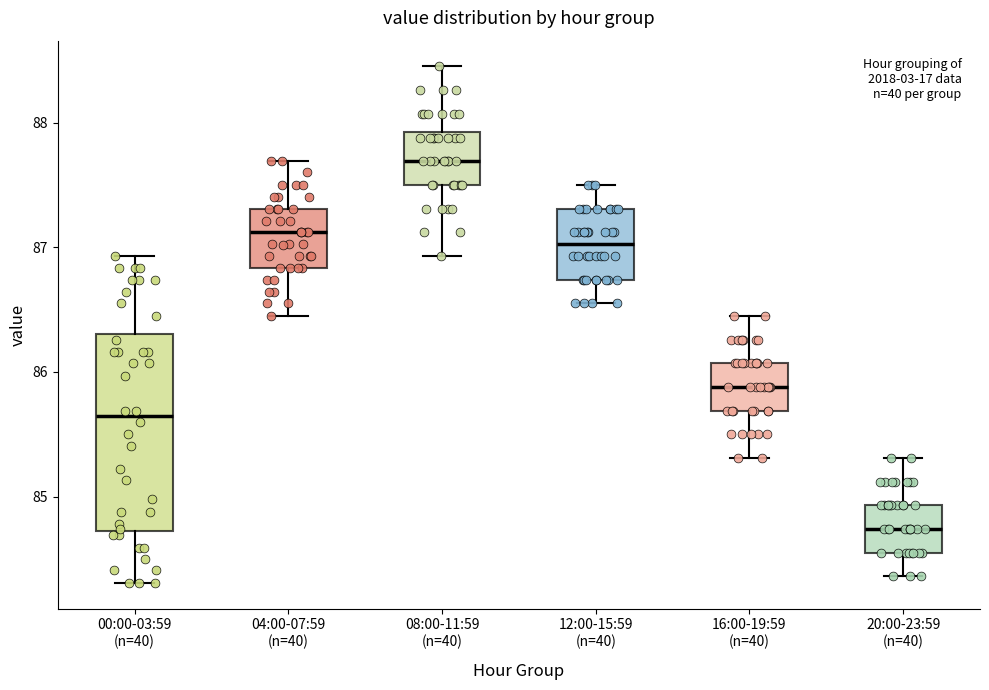

Reading left to right, read every box against the y-axis: the position of its median line, the range the box covers, and the ends of its whiskers. The values are not printed on the chart, so give them approximately, as read against the axis.

00:00-03:59 (n=40): median 85.6, box 84.7 to 86.3, whiskers 84.3 to 86.9
04:00-07:59 (n=40): median 87.1, box 86.8 to 87.3, whiskers 86.5 to 87.7
08:00-11:59 (n=40): median 87.7, box 87.5 to 87.9, whiskers 86.9 to 88.5
12:00-15:59 (n=40): median 87.0, box 86.7 to 87.3, whiskers 86.6 to 87.5
16:00-19:59 (n=40): median 85.9, box 85.7 to 86.1, whiskers 85.3 to 86.5
20:00-23:59 (n=40): median 84.7, box 84.6 to 84.9, whiskers 84.4 to 85.3